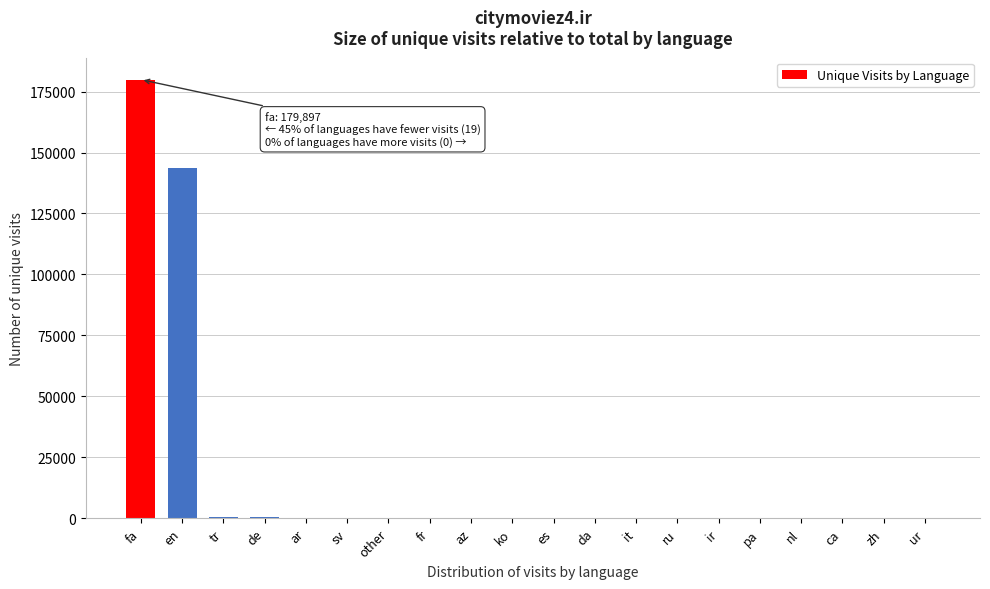

Which label corresponds to the largest value in the chart?

fa